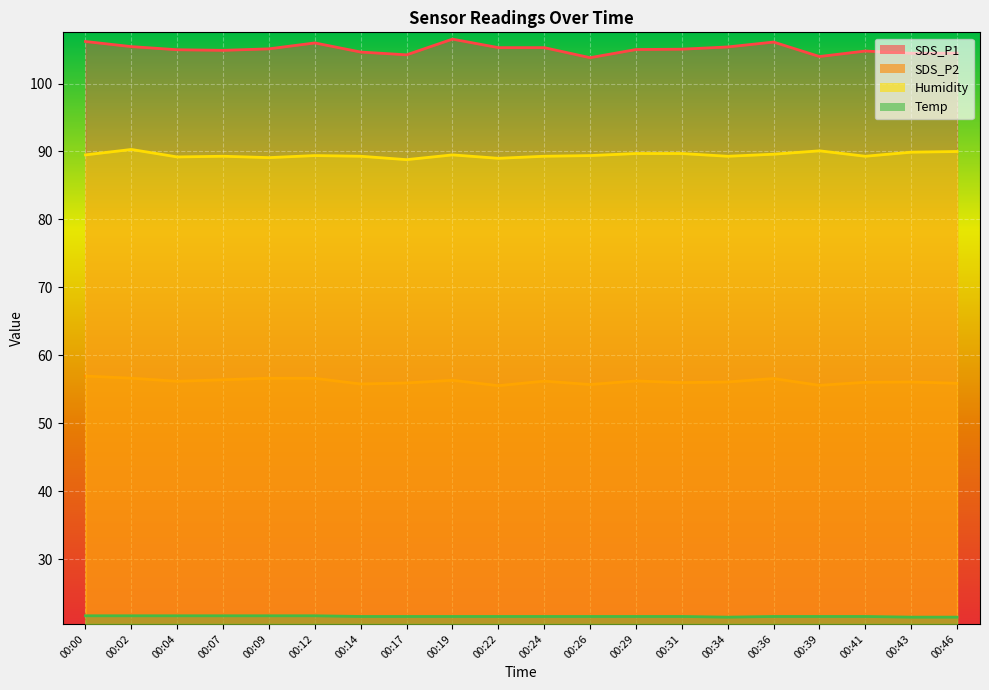

At which category is the sum across all series the highest?

00:00